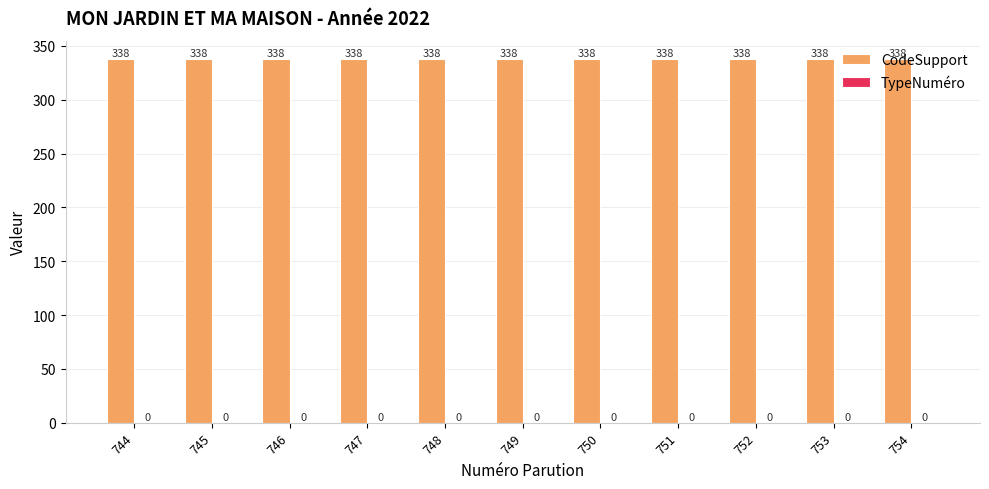

The CodeSupport series shows 338 at 748. True or false?

True